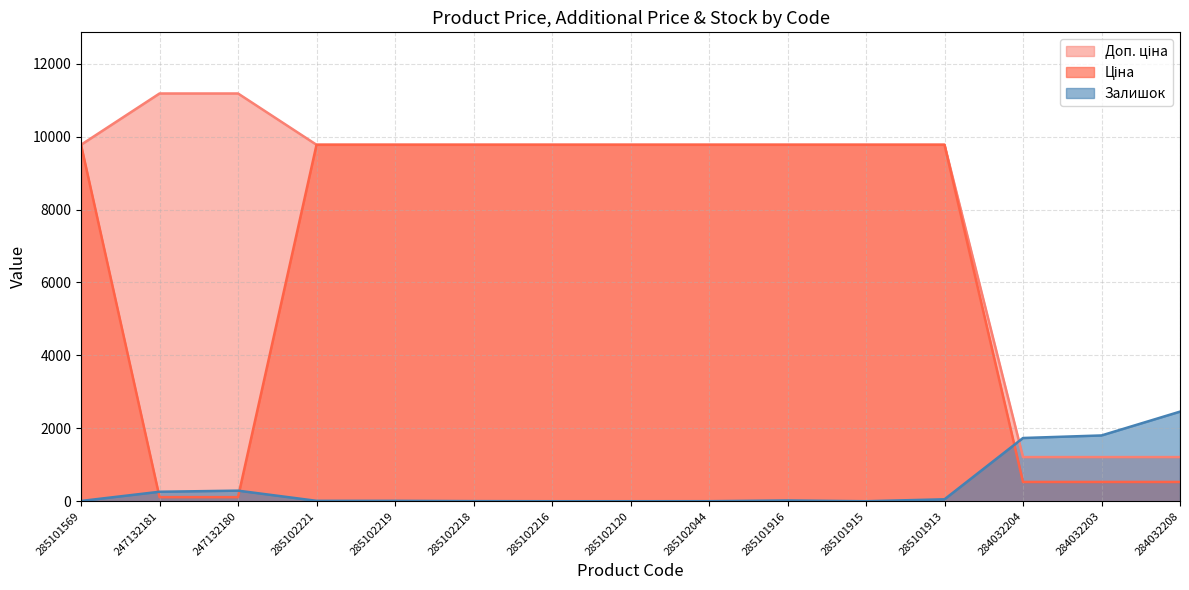

True or false: Ціна has a value of 9775.5 at 285101913.

True